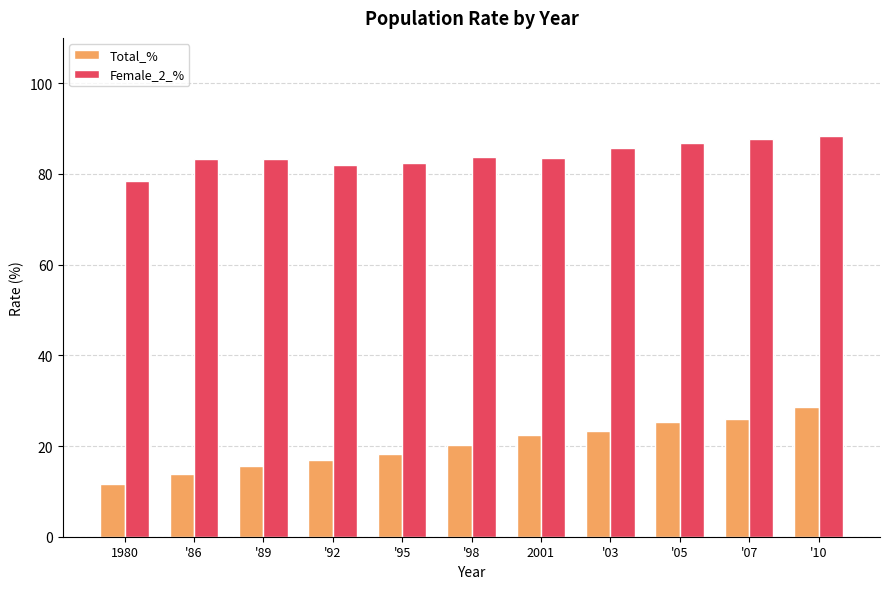

What position from the right is '95?

7